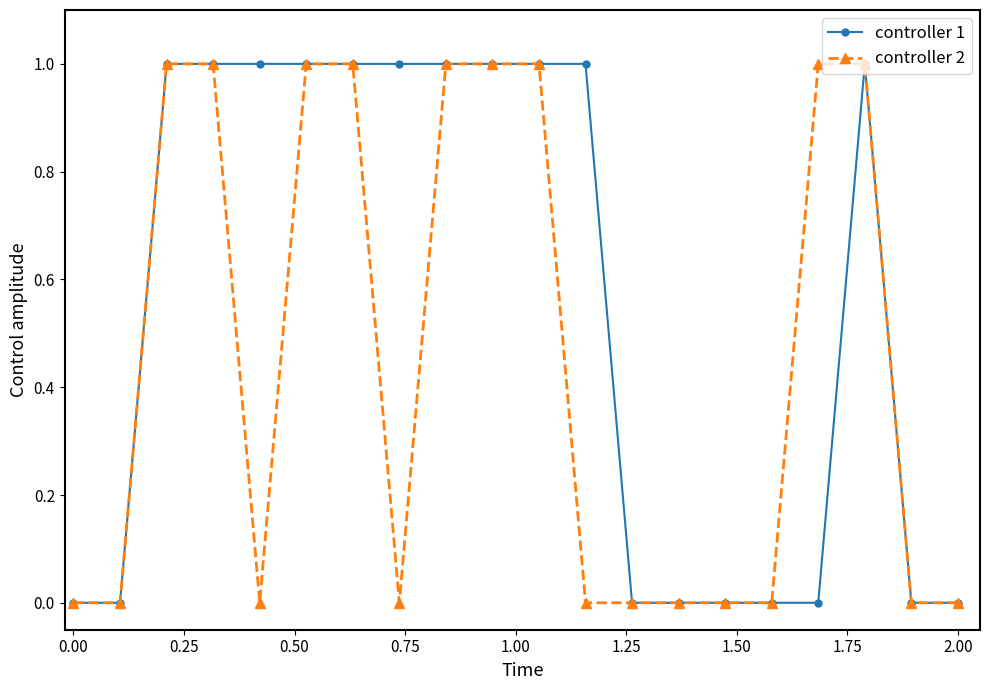

Rank the series by their average value, from lowest to highest.

controller 2, controller 1